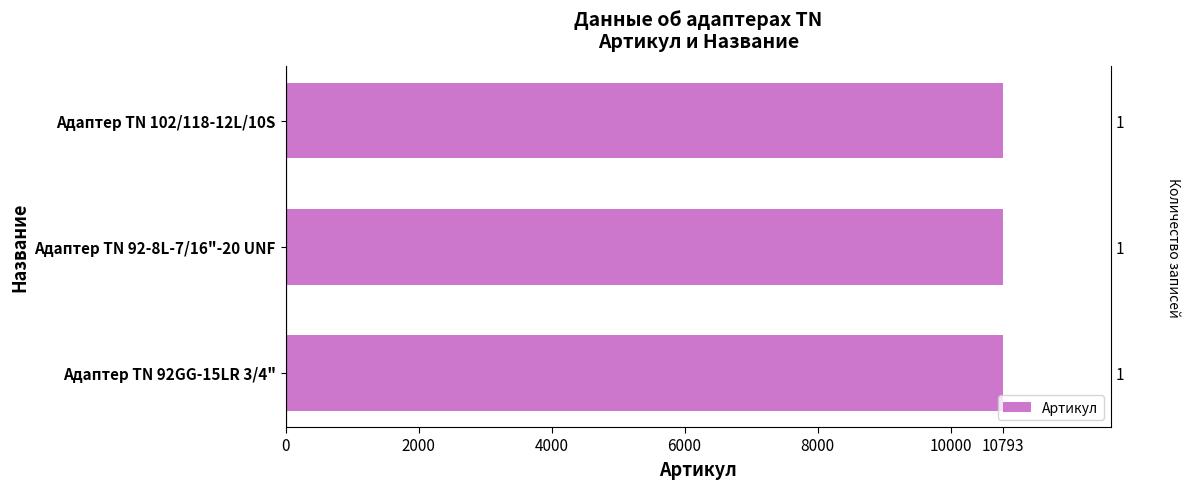

Are the bars grouped side by side (vs. stacked)?

No